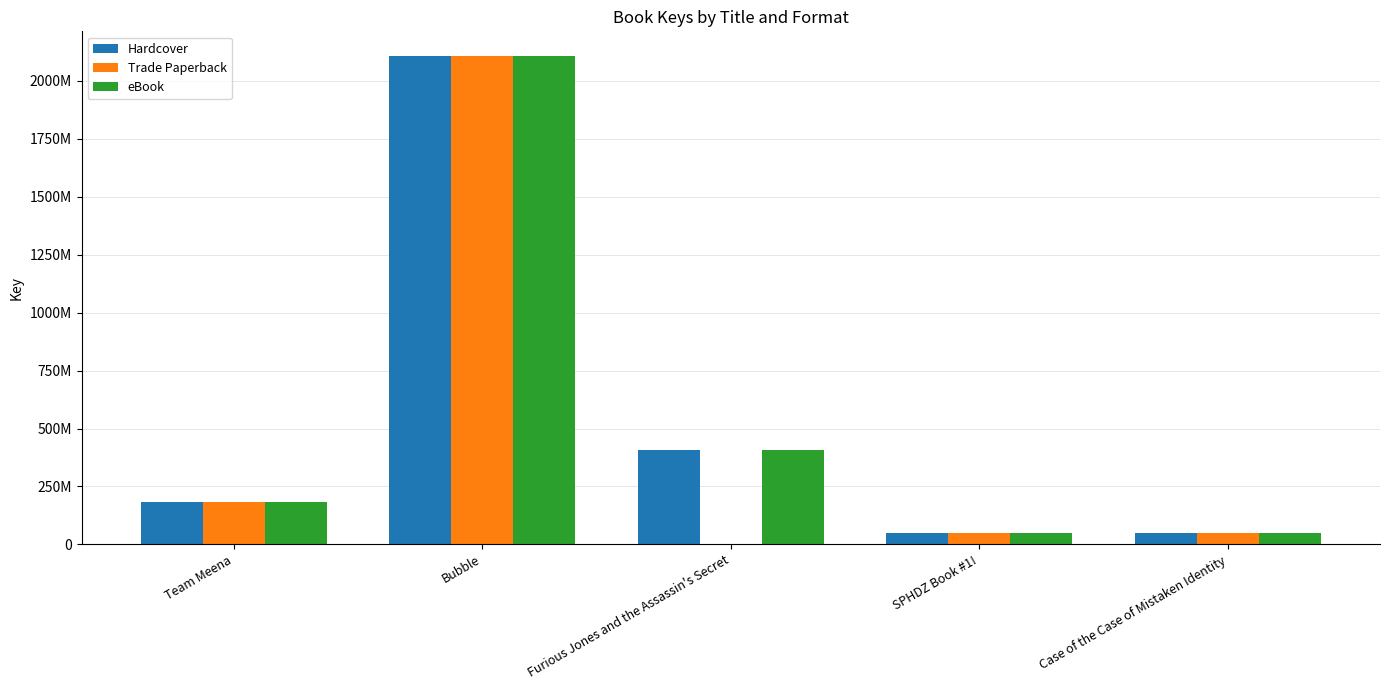

Which category has the highest value in the Hardcover series?

Bubble